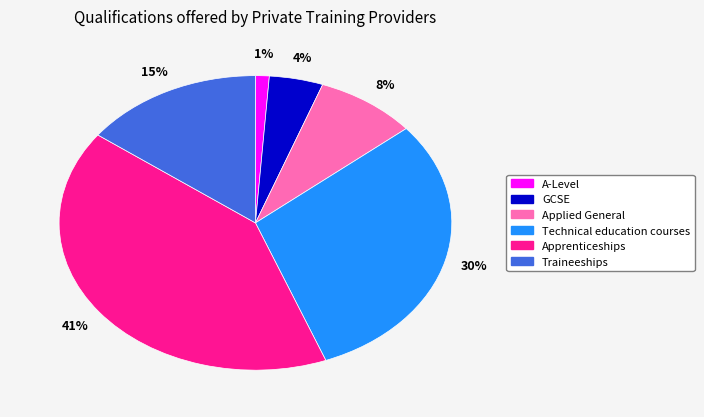

Does Apprenticeships represent more than half of the total?

No